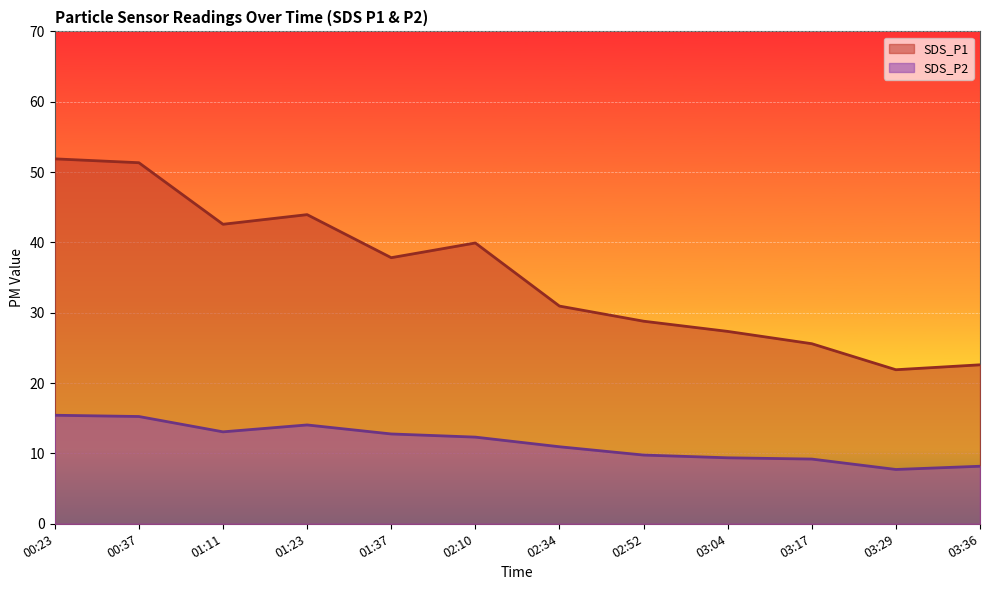

Which series changed the most between 02:34 and 03:17?

SDS_P1